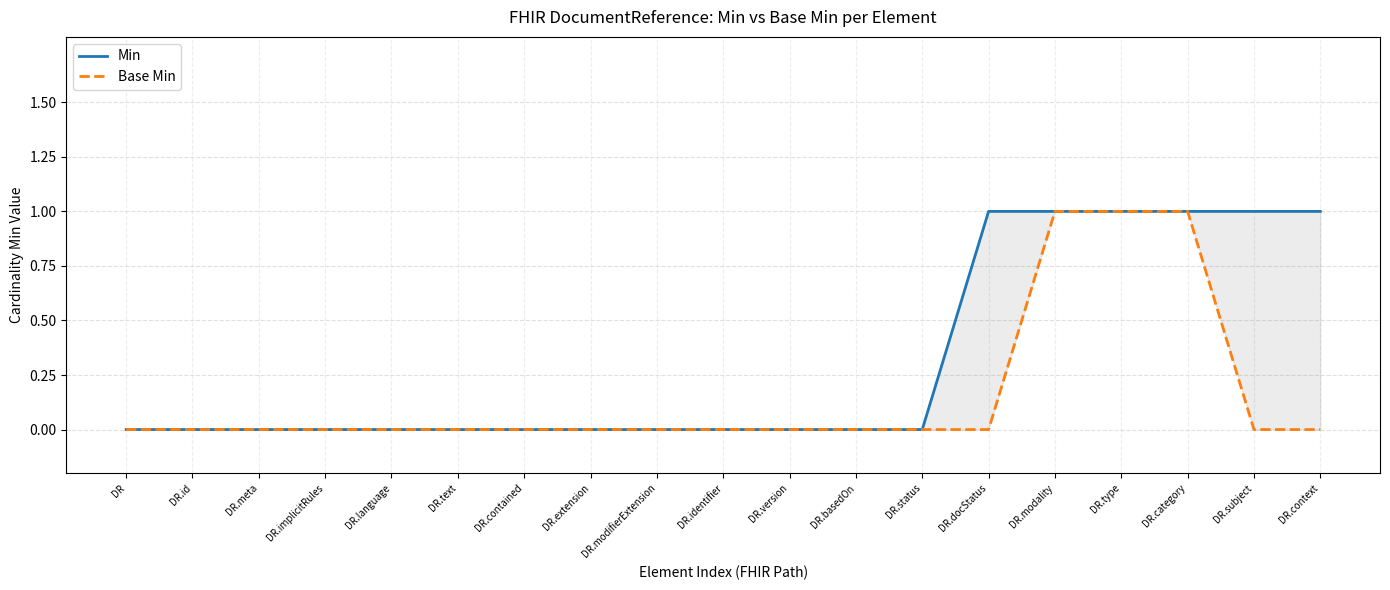

True or false: Min has more than 2 points higher than both neighbors.

False